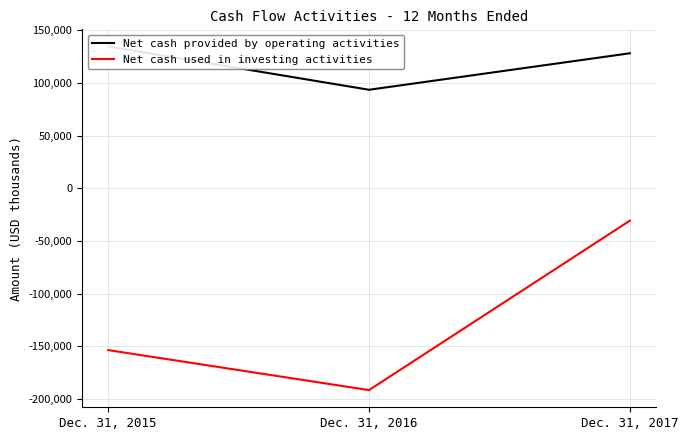

Reading left to right, what are all the values shown in this chart?

Net cash provided by operating activities: 134485	93456	128058
Net cash used in investing activities: -153509	-191449	-30737